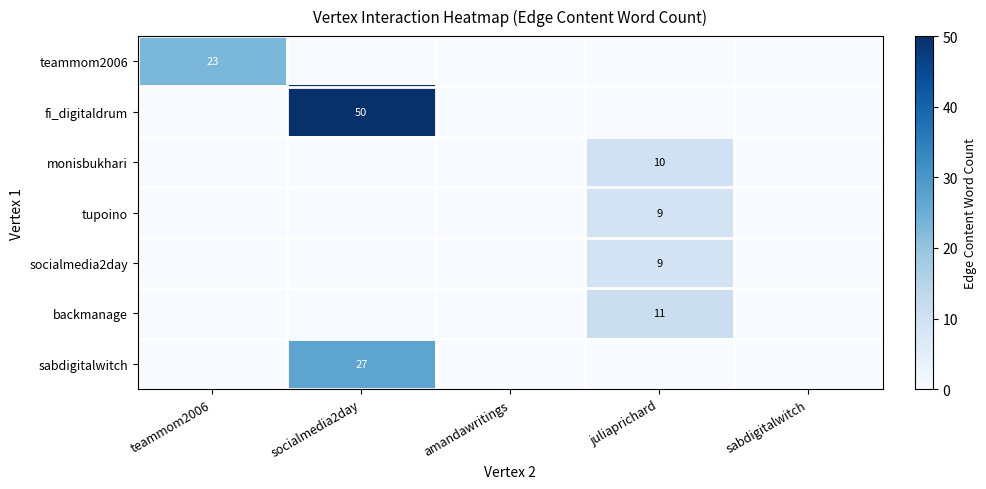

True or false: tupoino has a value of 4 at socialmedia2day.

False